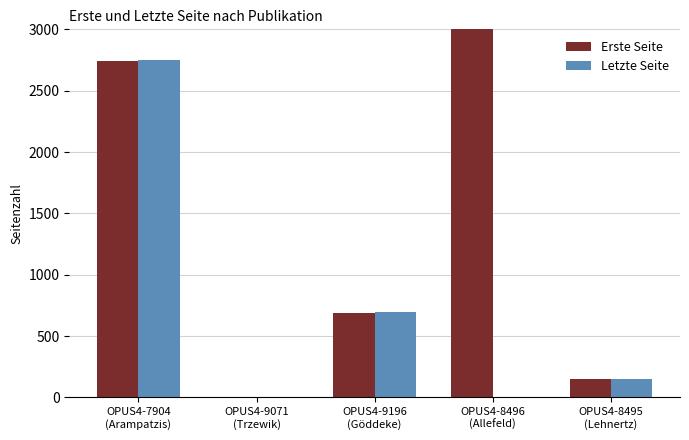

How many values in the Letzte Seite series exceed 153?

2